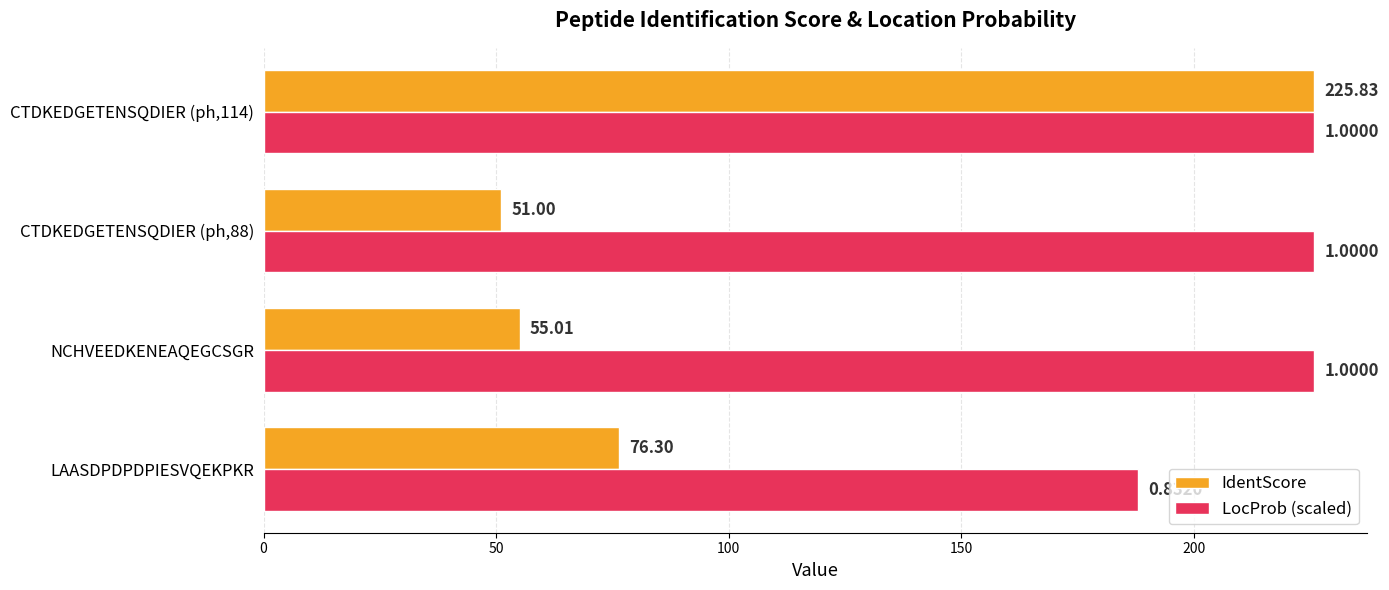

What is the difference between the maximum and minimum values in the IdentScore series?

174.8